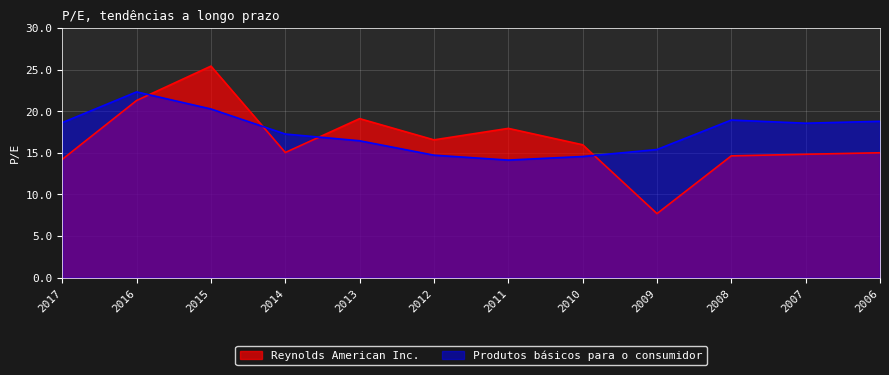

What is the value of the Produtos básicos para o consumidor point at the 11th from the left?

18.6